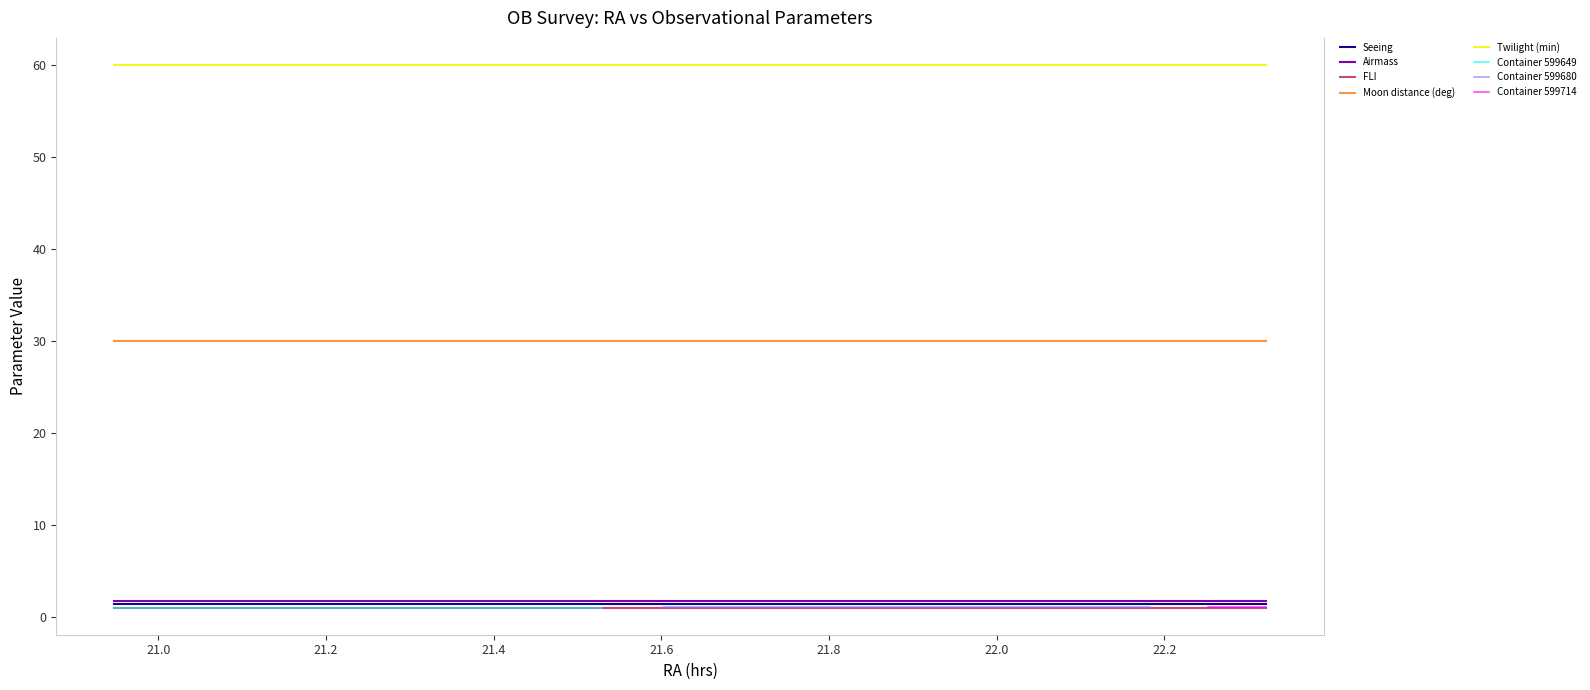

True or false: Twilight (min) and Moon distance (deg) cross at least once.

False